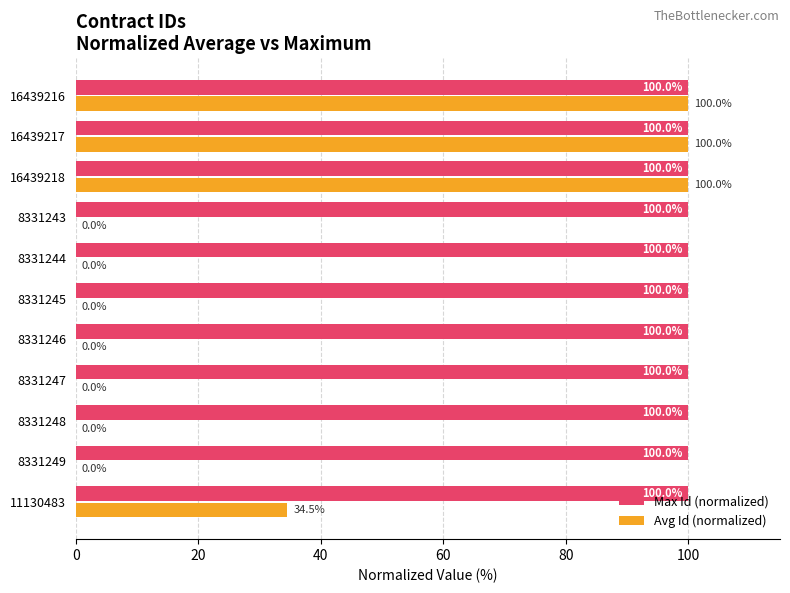

Between 8331248 and 16439217, which series saw the biggest shift?

Avg Id (normalized)